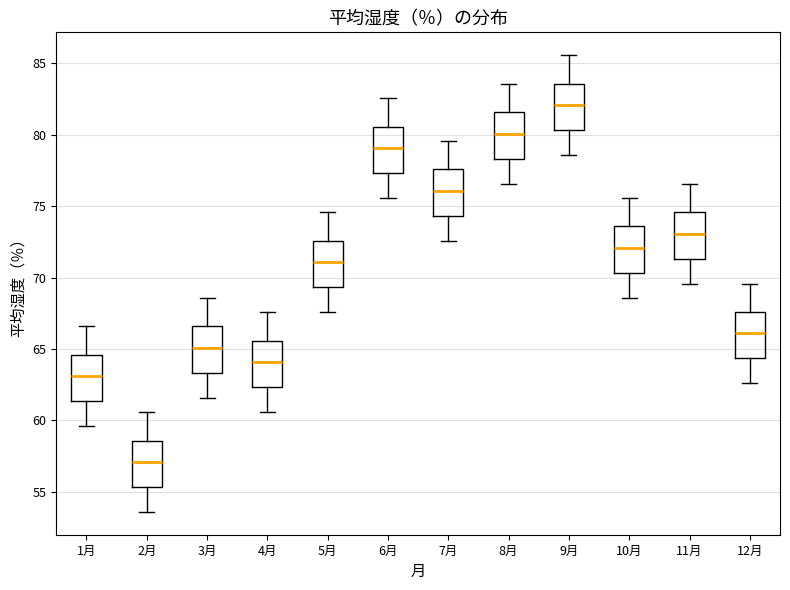

Reading left to right, transcribe this box plot: for each box, give where its median line is, the range the box spans, and where its two whiskers end, as read against the y-axis. The values are not printed on the chart, so give them approximately, as read against the axis.

1月: median 63.0, box 61.5 to 64.5, whiskers 59.5 to 66.5
2月: median 57.0, box 55.5 to 58.5, whiskers 53.5 to 60.5
3月: median 65.0, box 63.5 to 66.5, whiskers 61.5 to 68.5
4月: median 64.0, box 62.5 to 65.5, whiskers 60.5 to 67.5
5月: median 71.0, box 69.5 to 72.5, whiskers 67.5 to 74.5
6月: median 79.0, box 77.5 to 80.5, whiskers 75.5 to 82.5
7月: median 76.0, box 74.5 to 77.5, whiskers 72.5 to 79.5
8月: median 80.0, box 78.5 to 81.5, whiskers 76.5 to 83.5
9月: median 82.0, box 80.5 to 83.5, whiskers 78.5 to 85.5
10月: median 72.0, box 70.5 to 73.5, whiskers 68.5 to 75.5
11月: median 73.0, box 71.5 to 74.5, whiskers 69.5 to 76.5
12月: median 66.0, box 64.5 to 67.5, whiskers 62.5 to 69.5